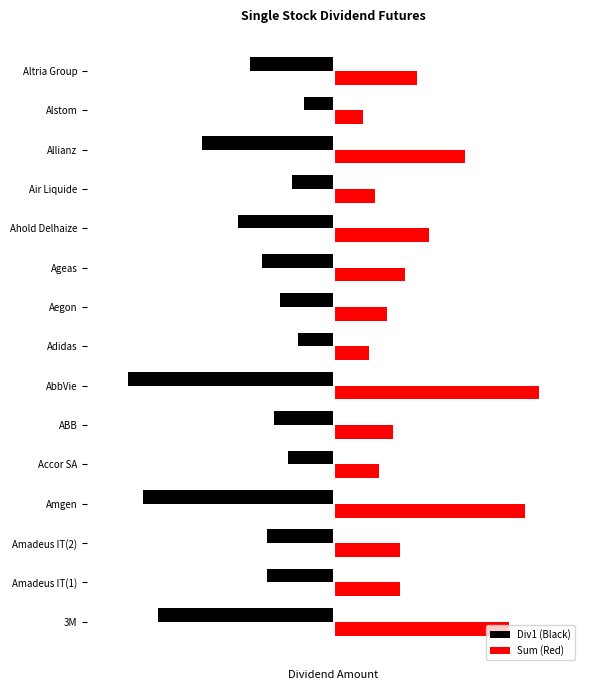

Which series has the largest range (max minus min)?

Div1 (Black)